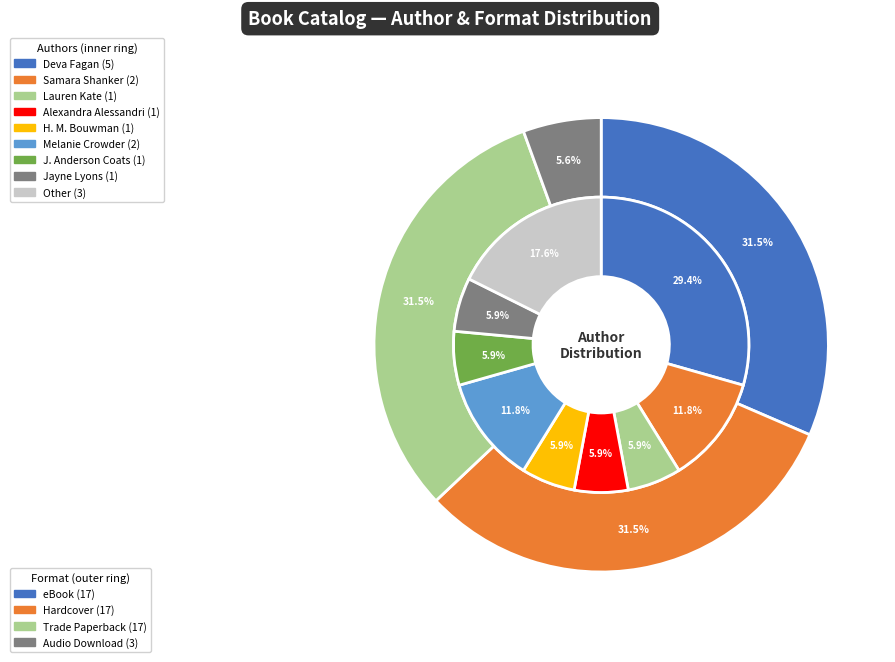

Which slice is the largest?

Deva Fagan